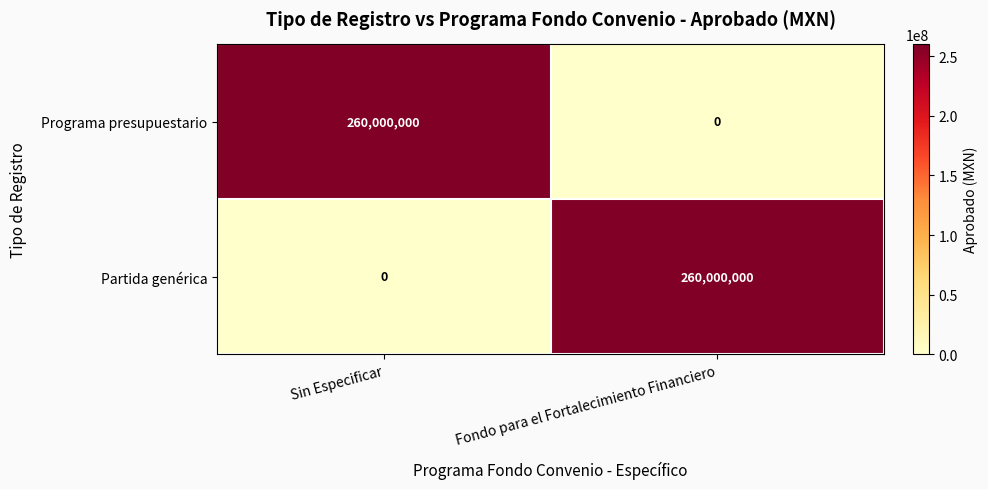

What is the average value of the Programa presupuestario series?

130000000